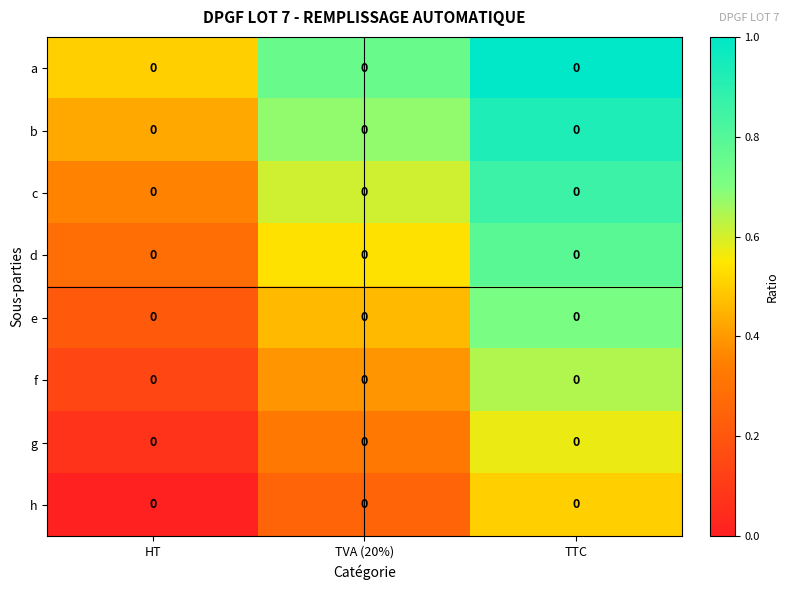

What is the average value of the c series?

0.6